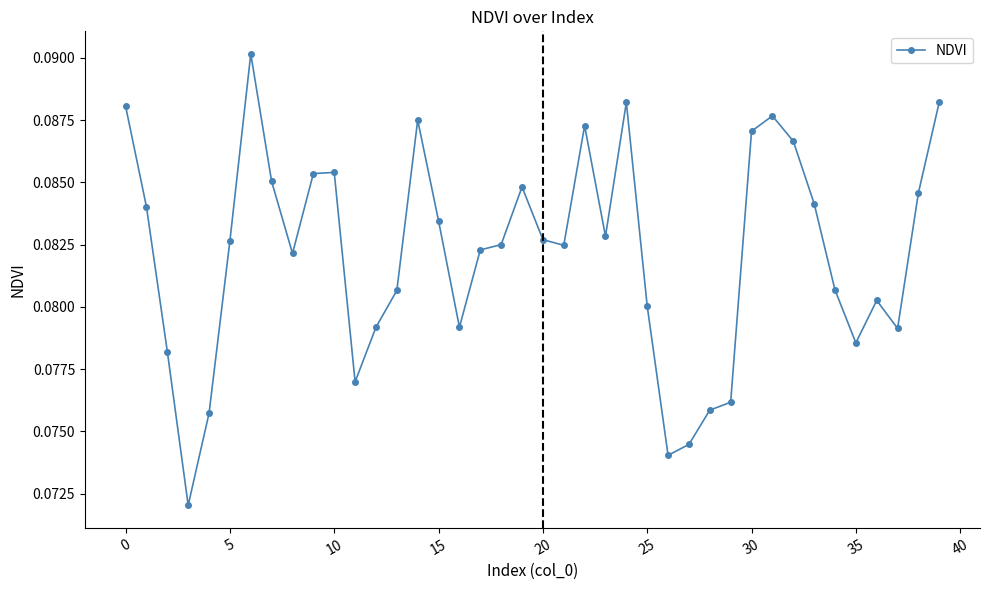

Count the values in the range 0 to 1.

40